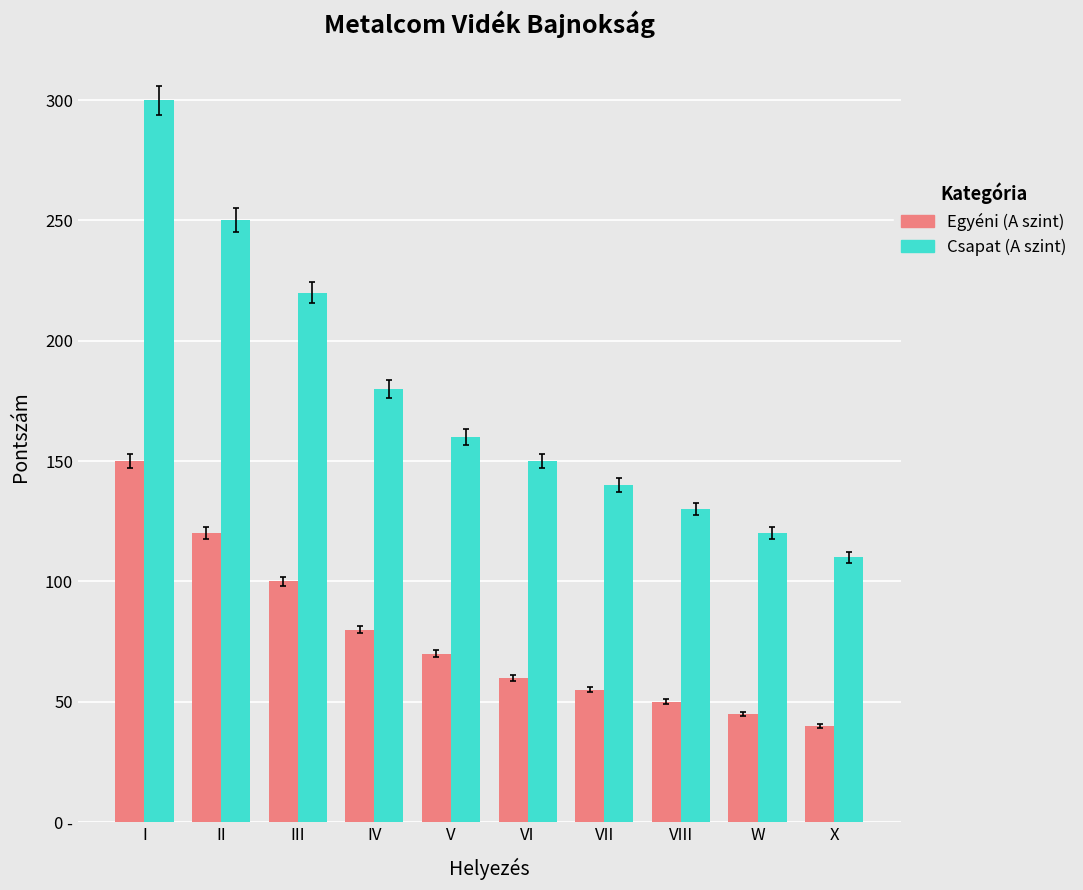

What is the greatest value displayed?

300